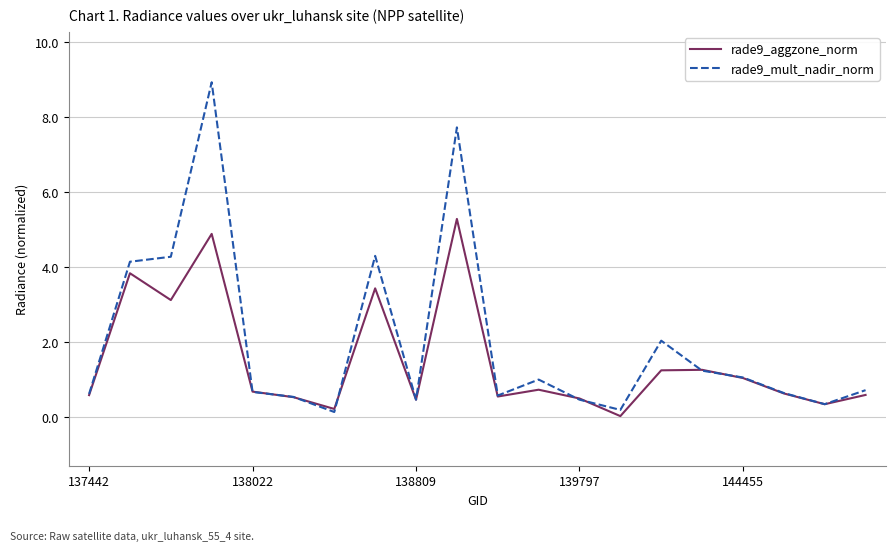

Rank the series by their maximum value, from lowest to highest.

rade9_aggzone_norm, rade9_mult_nadir_norm